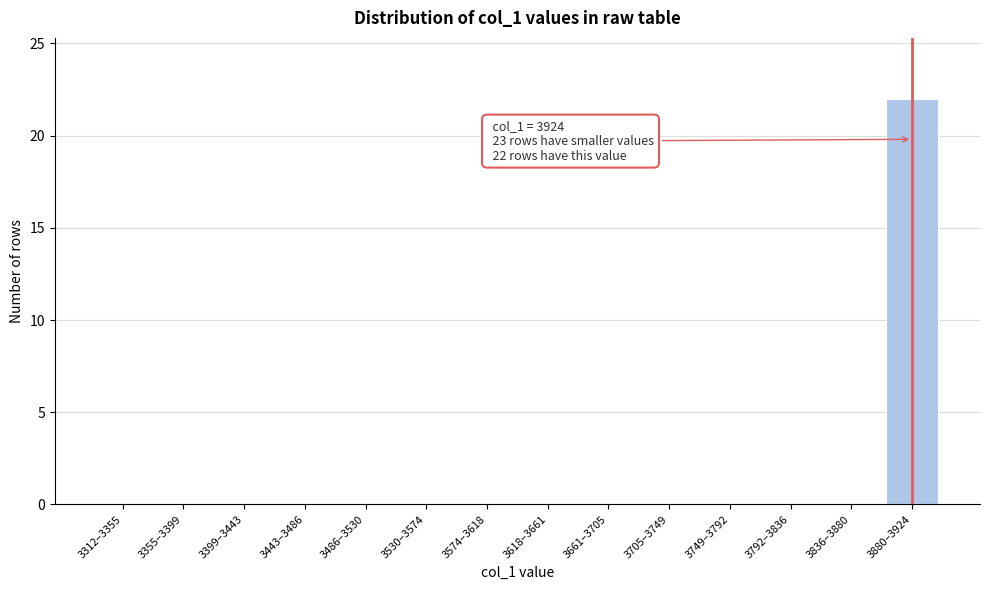

Reading right to left, transcribe all the data shown in this chart.

3880–3924=22	3836–3880=0	3792–3836=0	3749–3792=0	3705–3749=0	3661–3705=0	3618–3661=0	3574–3618=0	3530–3574=0	3486–3530=0	3443–3486=0	3399–3443=0	3355–3399=0	3312–3355=0